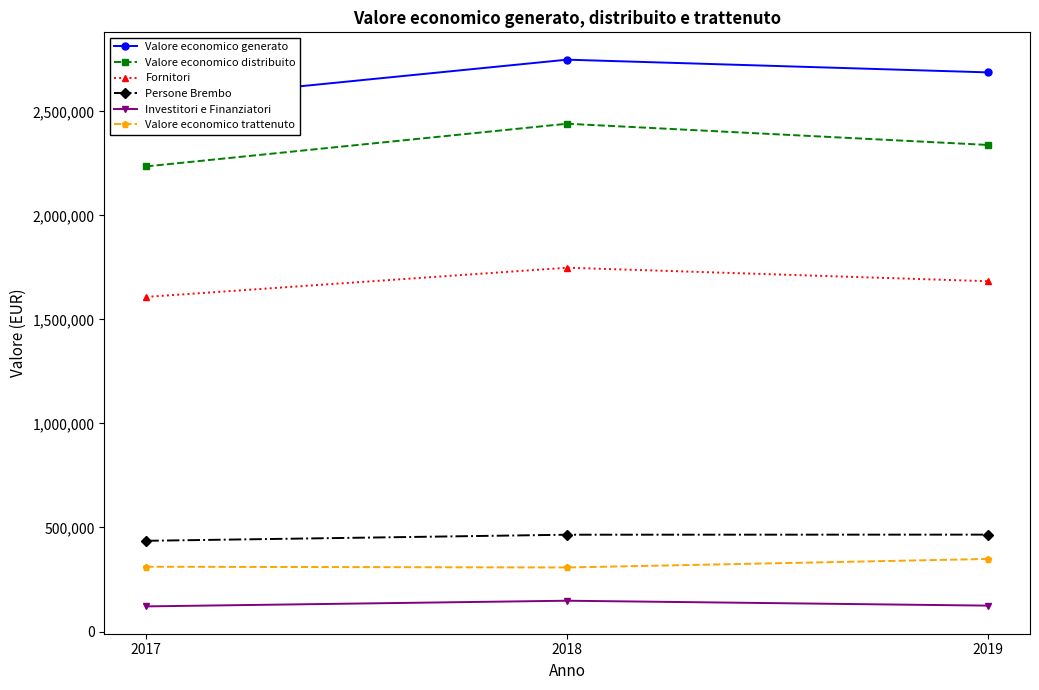

What is the smallest value displayed?

120862